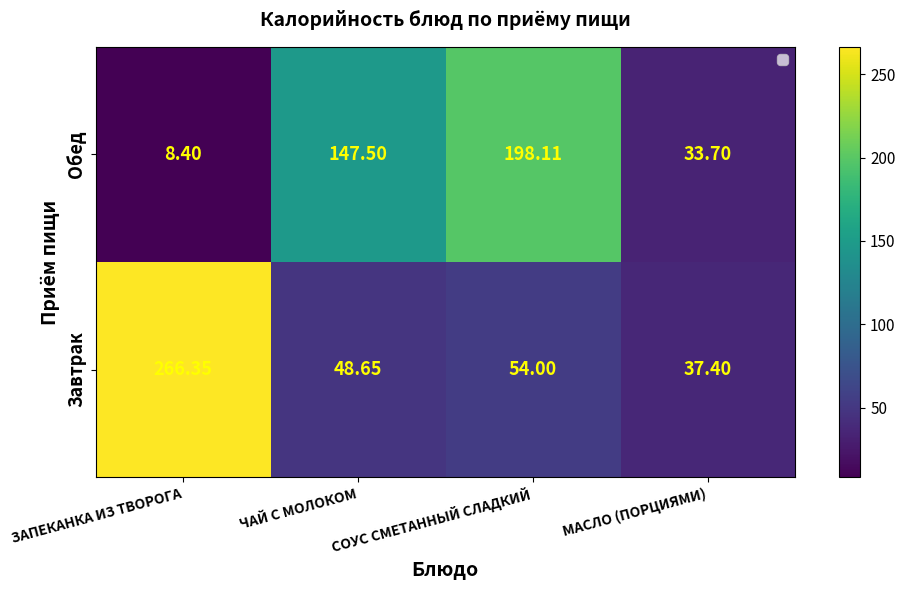

At which category is the sum across all series the highest?

ЗАПЕКАНКА ИЗ ТВОРОГА